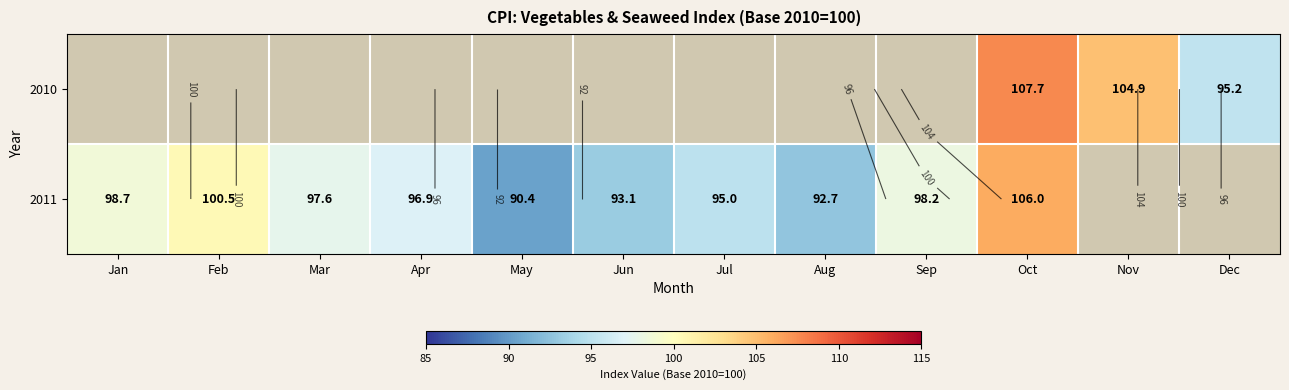

Which series has the widest spread of values?

2011